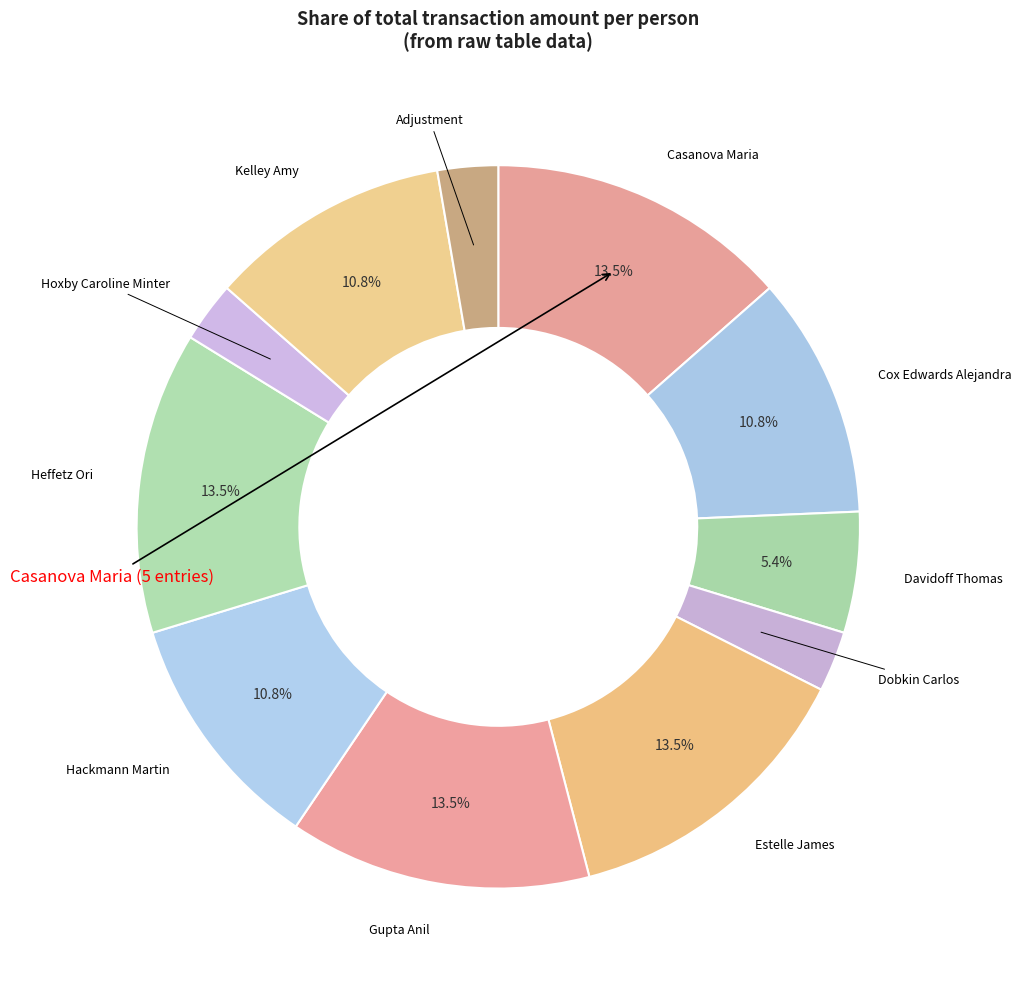

How many segments does this pie chart have?

11